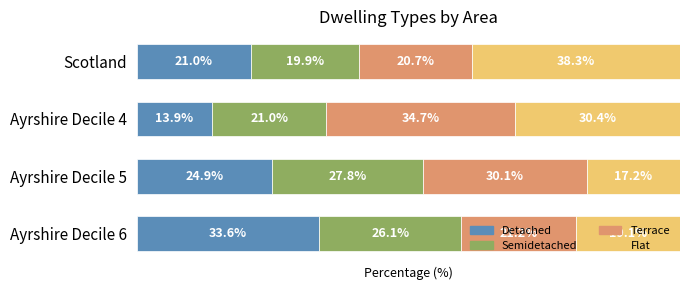

Where is Detached nearest to the value 23?

Ayrshire Decile 5